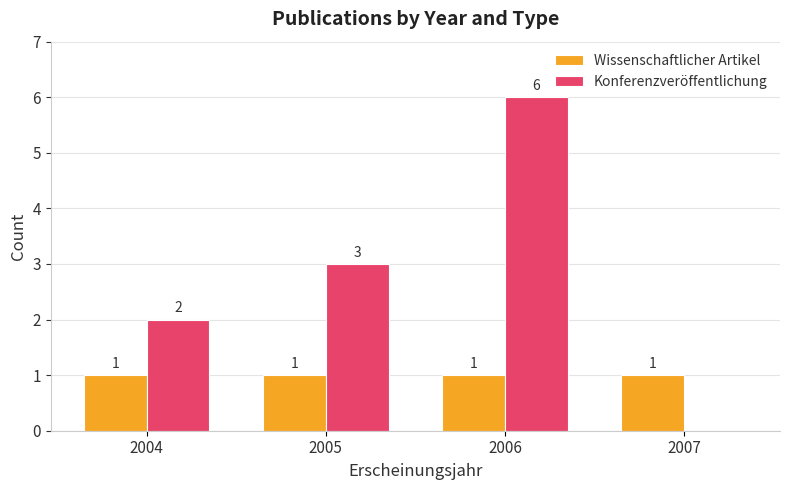

At which category does the chart reach its peak across all series?

2006